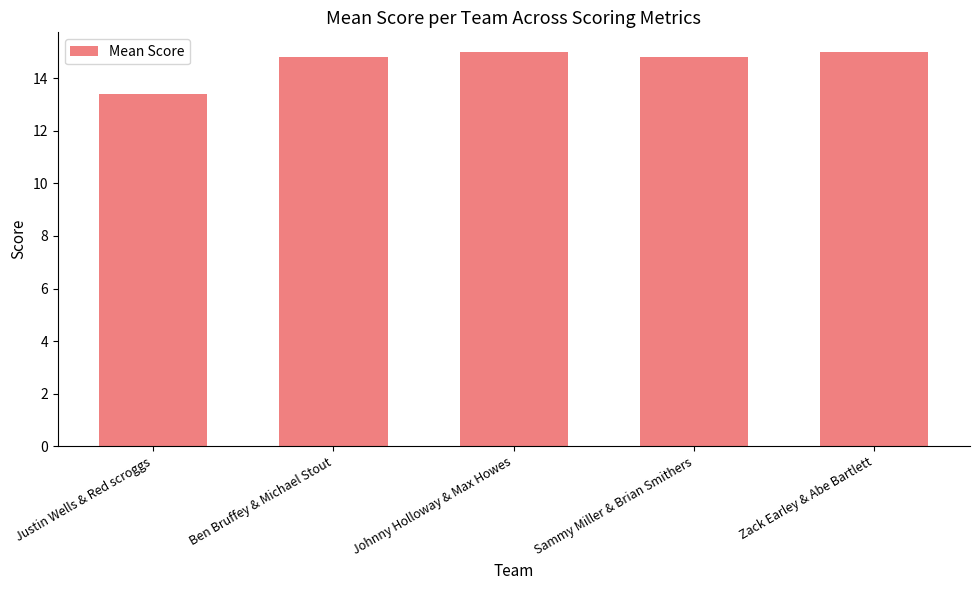

Is it true that the value at Justin Wells & Red scroggs is 13.4?

True